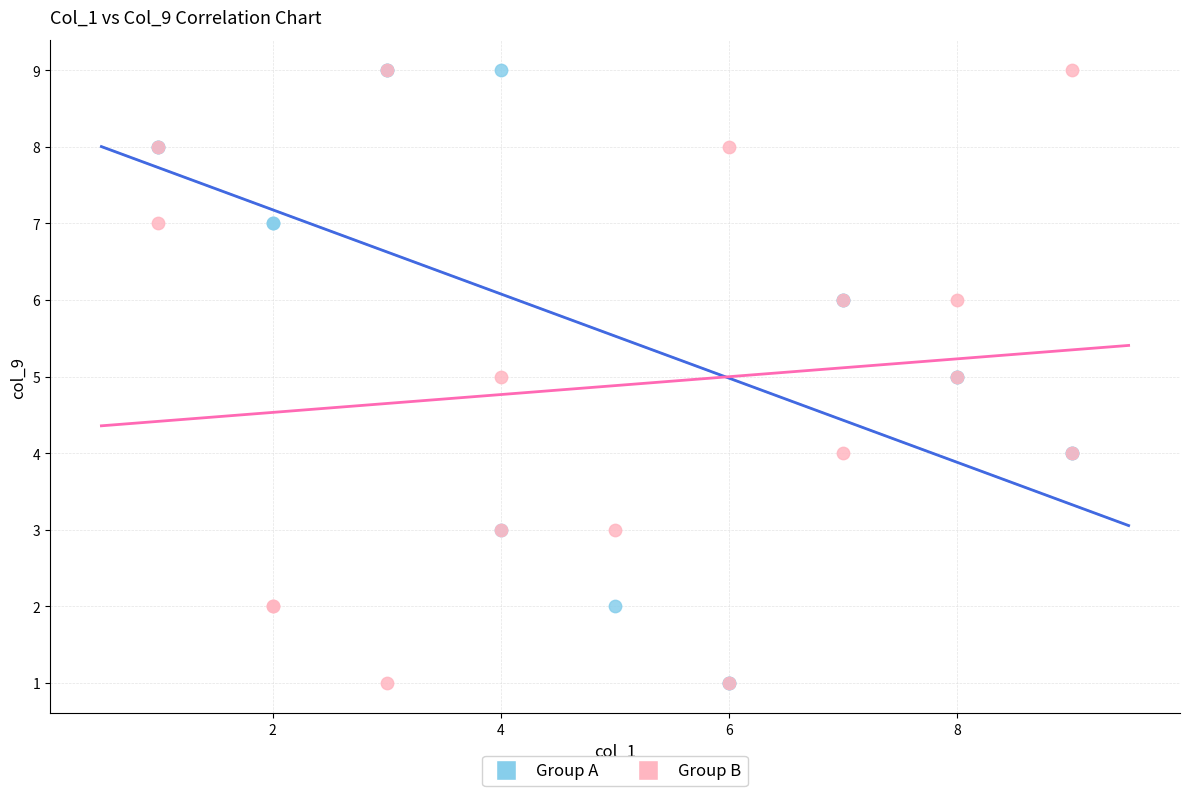

What are all the series names shown in the legend?

Group A, Group B